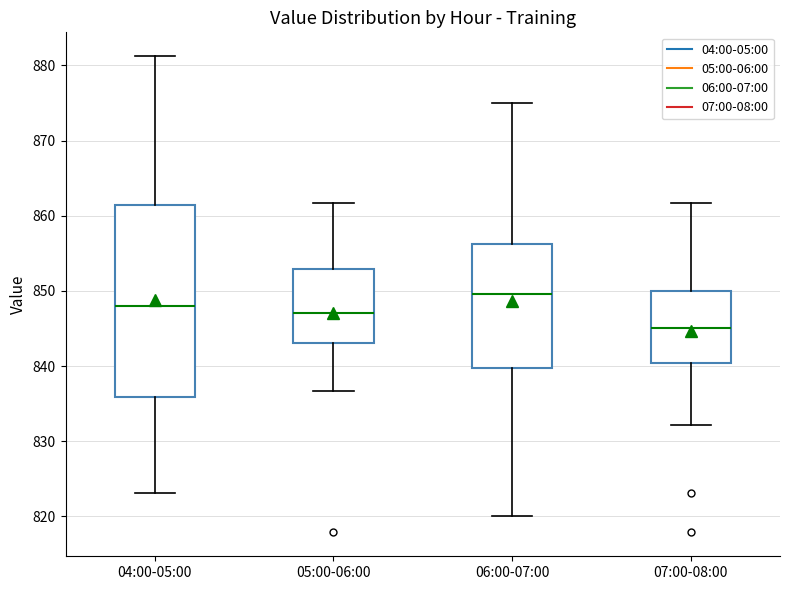

Where is the lower edge of the box for 04:00-05:00 on the y-axis? The values are not printed on the chart, so give them approximately, as read against the axis.

836